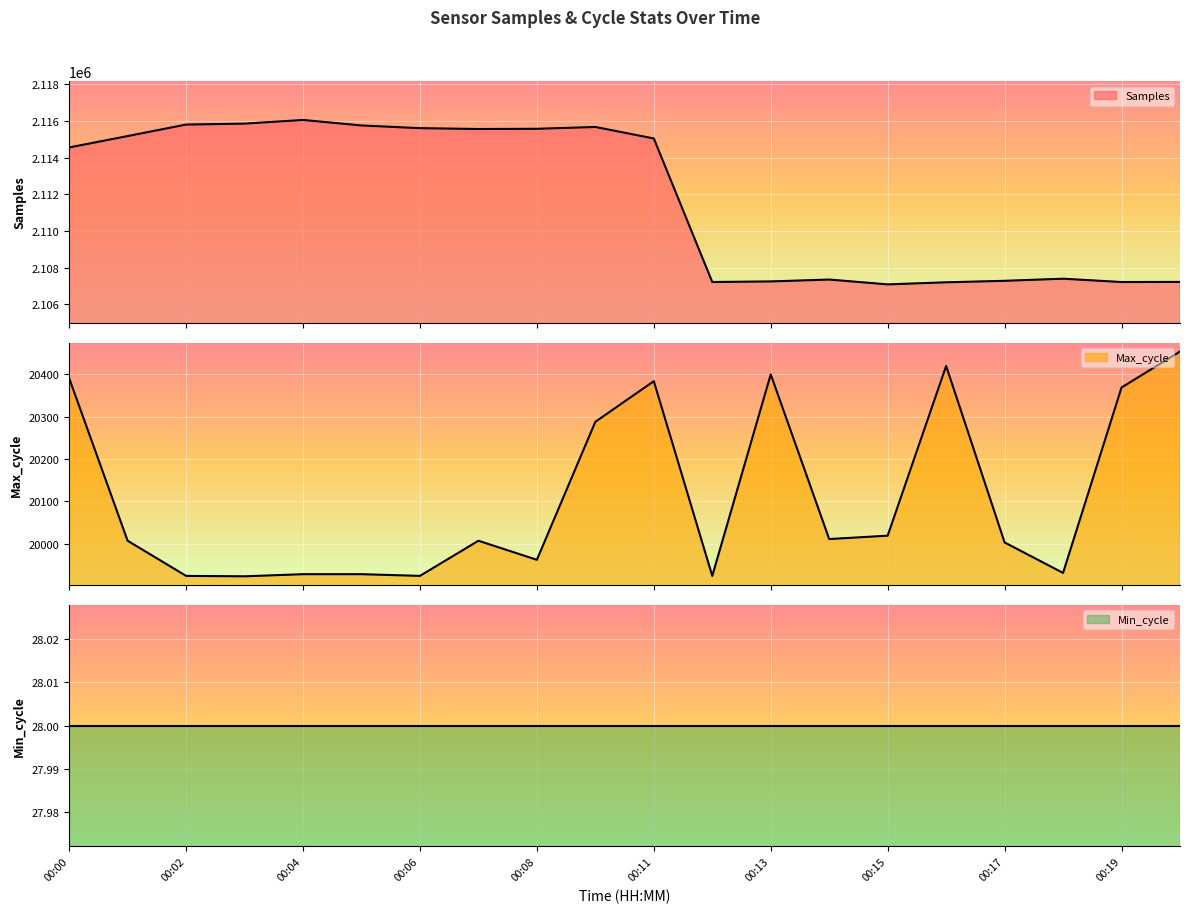

Which series changed the most between 00:02 and 00:12?

Samples